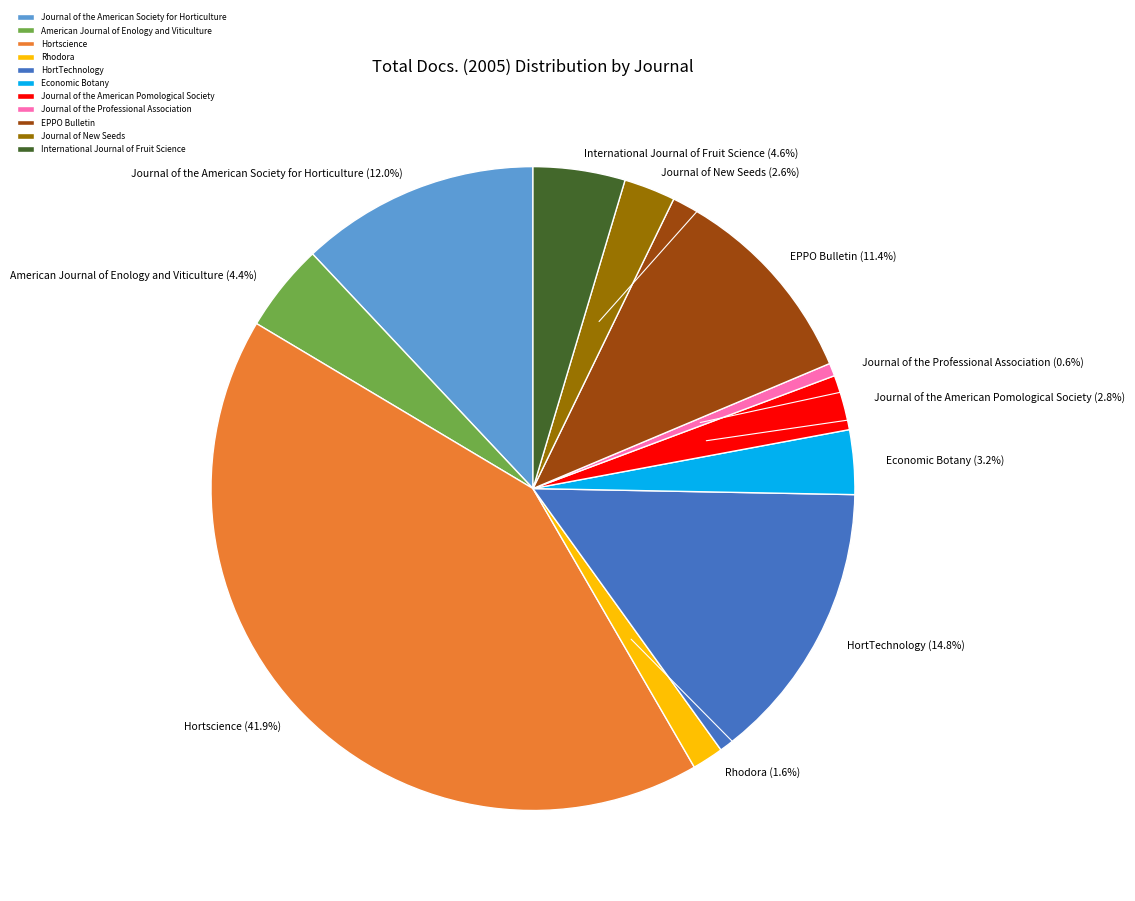

To the nearest percent, what percentage of the pie is International Journal of Fruit Science?

5%